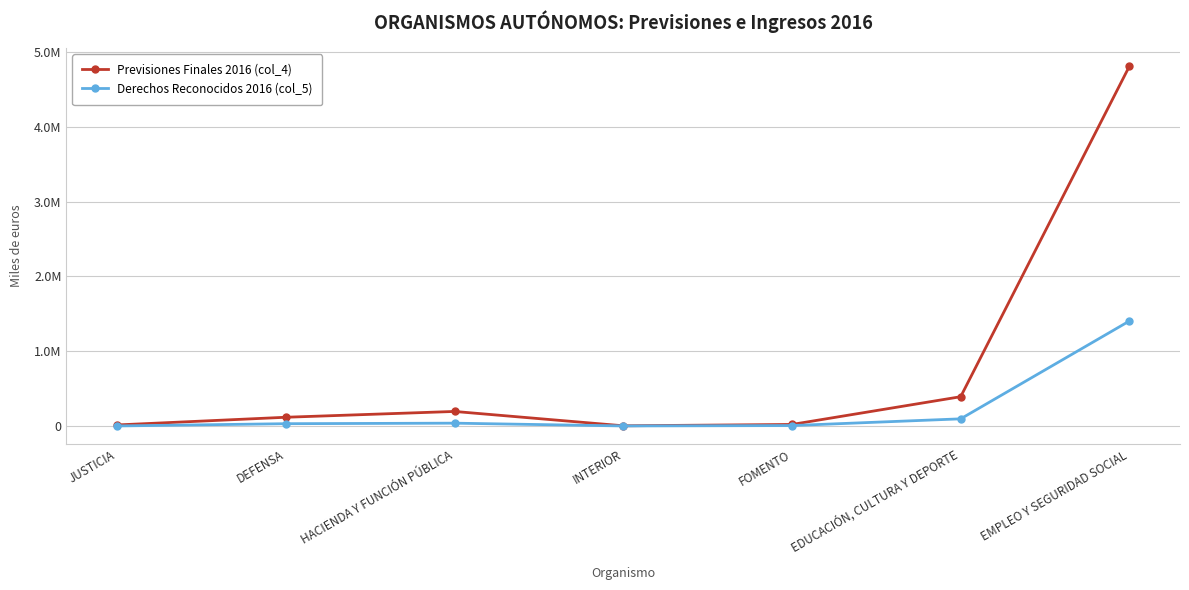

What is the label of the 7th point from the left?

EMPLEO Y SEGURIDAD SOCIAL